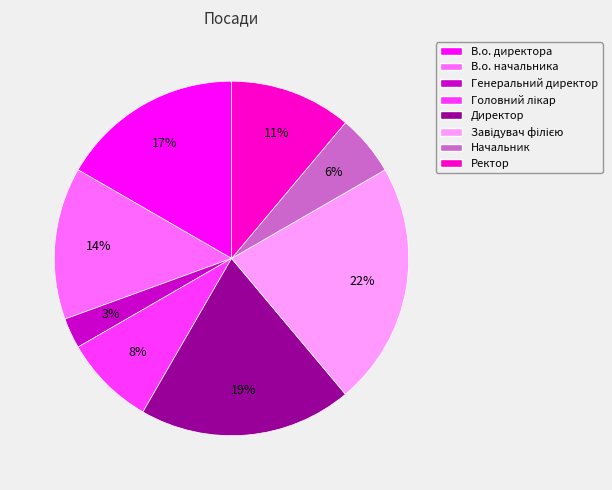

True or false: В.о. директора accounts for 7% of the total.

False